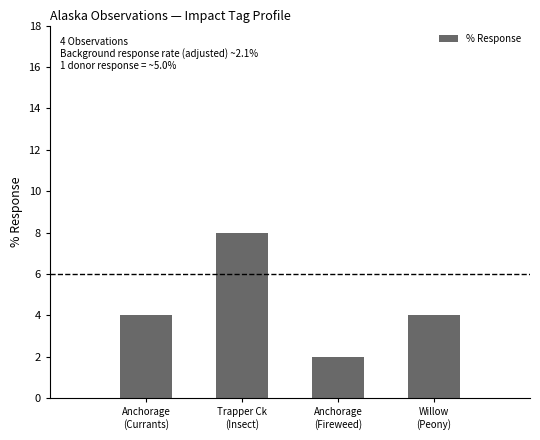

What is the value of the 1st bar from the left?

4